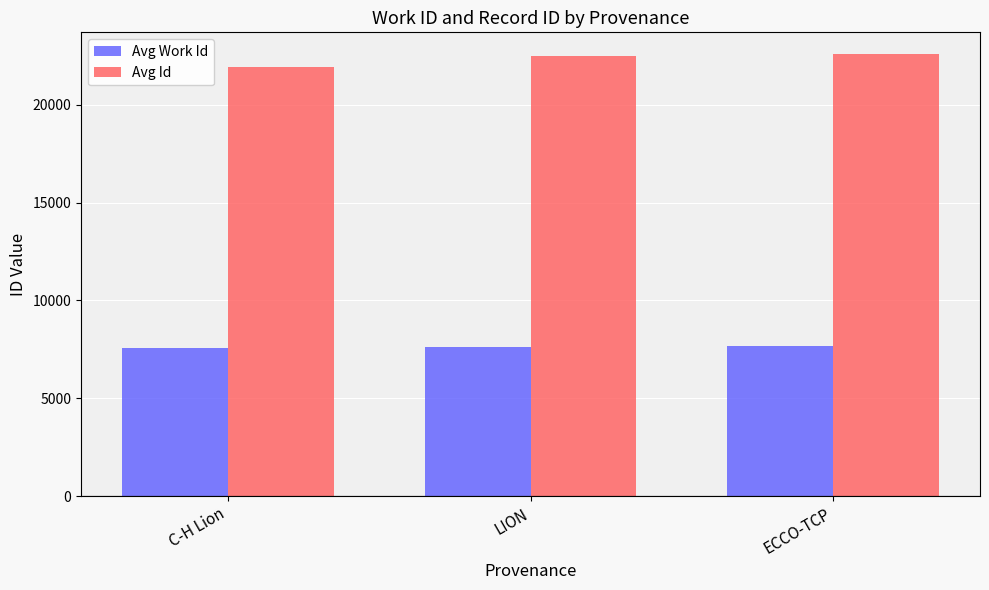

What is the minimum value for Avg Id?

21935